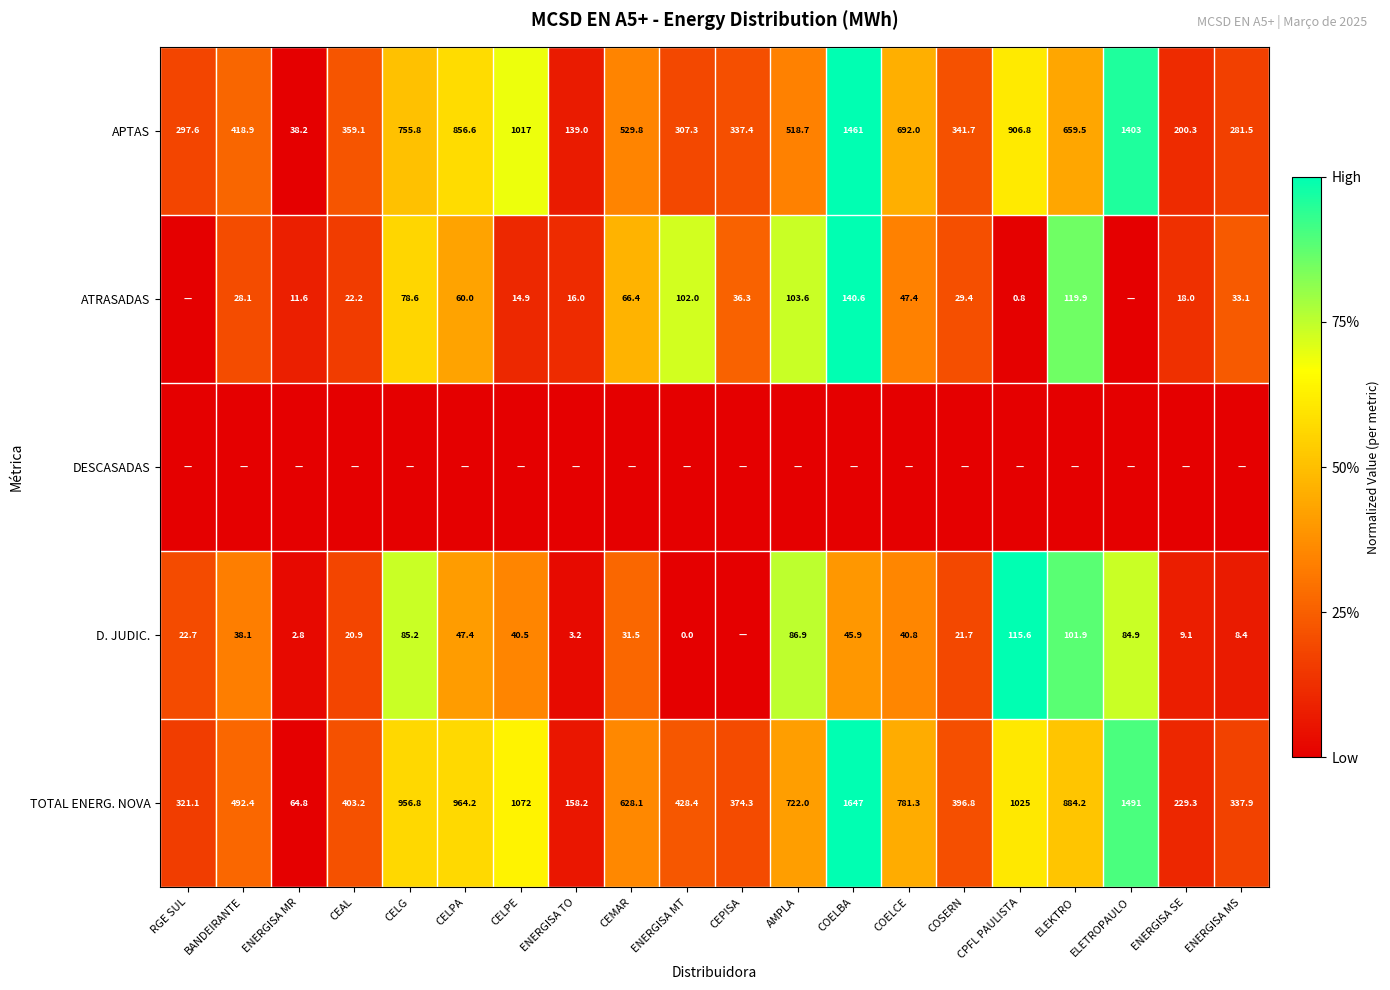

What is the lowest value of the TOTAL ENERG. NOVA series?

64.8